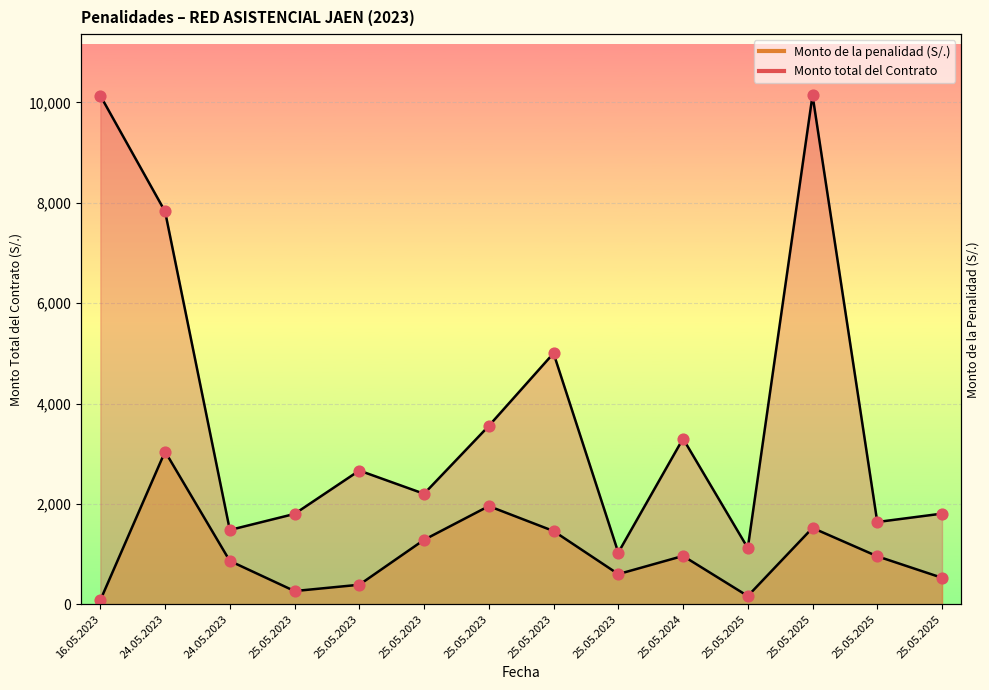

At which category is the sum across all series the highest?

25.05.2025